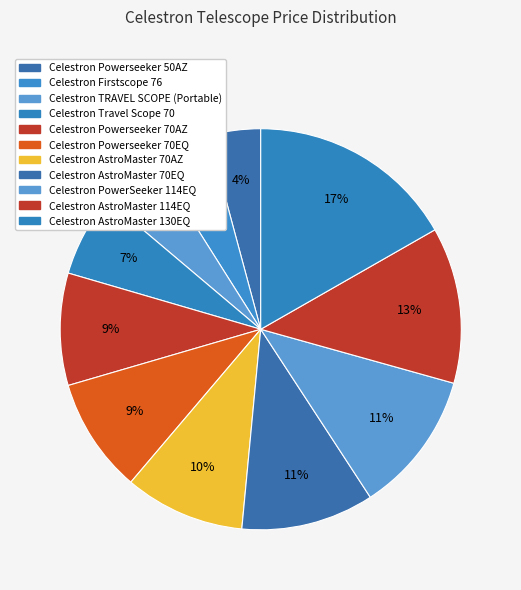

Rank the categories by value from lowest to highest.

Celestron Powerseeker 50AZ, Celestron Firstscope 76, Celestron TRAVEL SCOPE (Portable), Celestron Travel Scope 70, Celestron Powerseeker 70AZ, Celestron Powerseeker 70EQ, Celestron AstroMaster 70AZ, Celestron AstroMaster 70EQ, Celestron PowerSeeker 114EQ, Celestron AstroMaster 114EQ, Celestron AstroMaster 130EQ